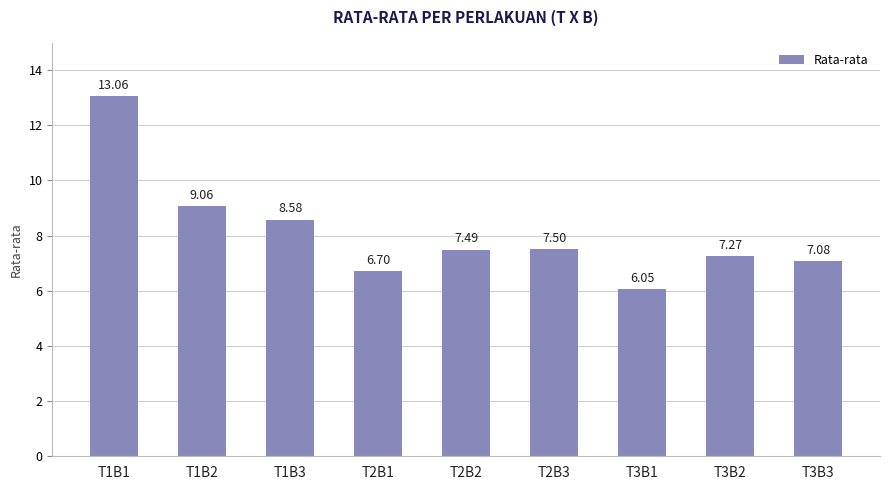

Rank the categories by value from highest to lowest.

T1B1, T1B2, T1B3, T2B3, T2B2, T3B2, T3B3, T2B1, T3B1